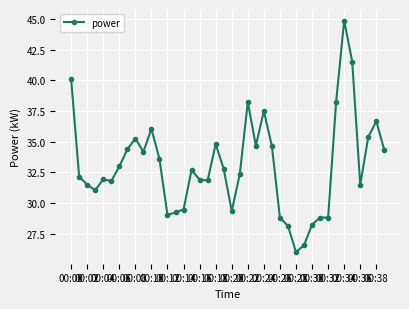

What is the value of the 29th point from the left?

26.0